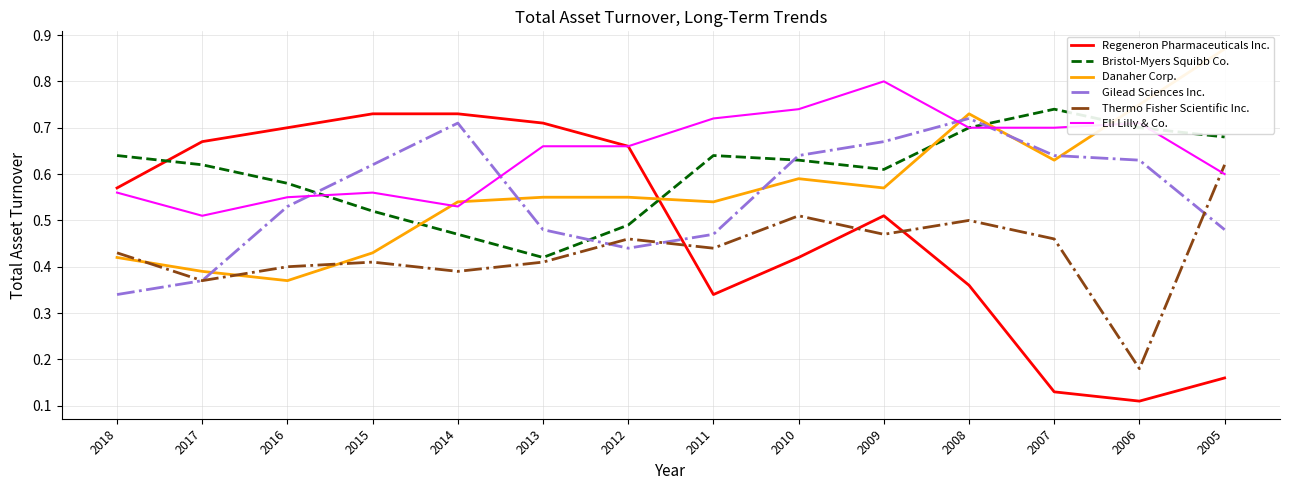

Rank the series at 2016 from highest to lowest value.

Regeneron Pharmaceuticals Inc., Bristol-Myers Squibb Co., Eli Lilly & Co., Gilead Sciences Inc., Thermo Fisher Scientific Inc., Danaher Corp.